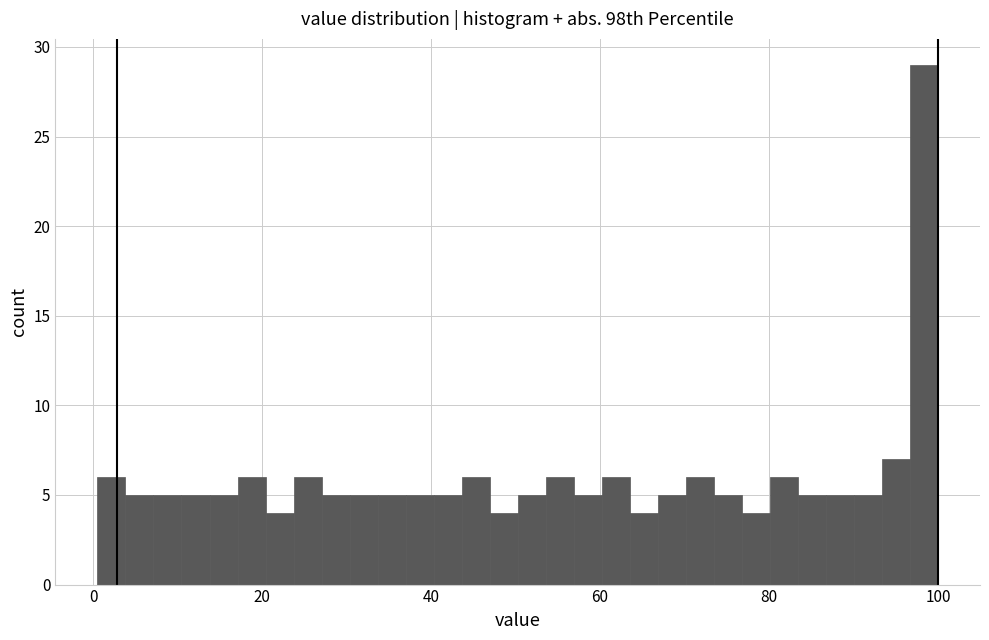

Around what value on the x-axis is the tallest bar? Give the approximate position of its centre, as read against the axis.

98